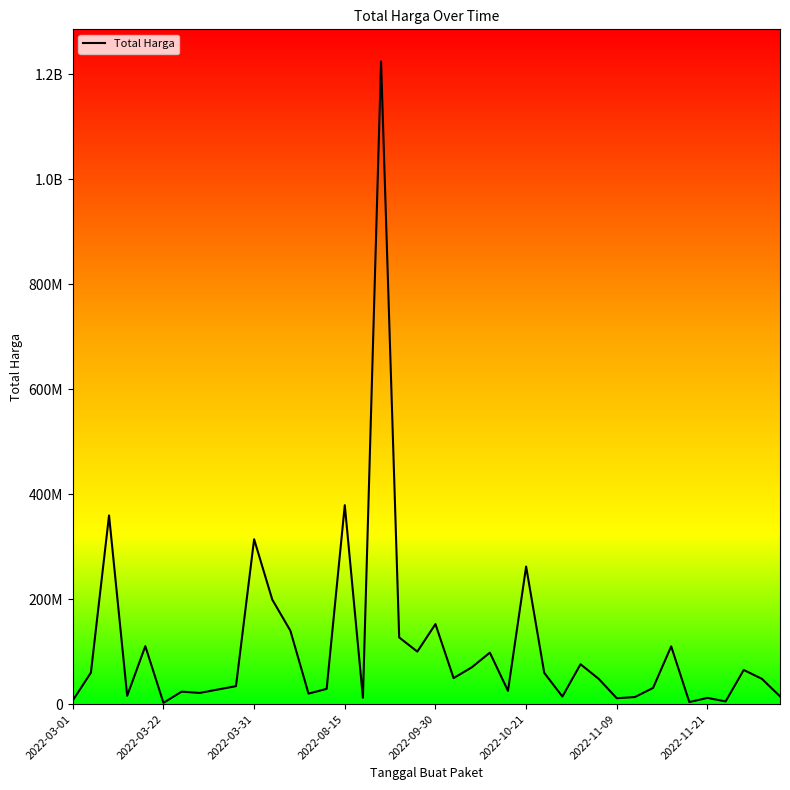

What is the sum of all values?

4375595175